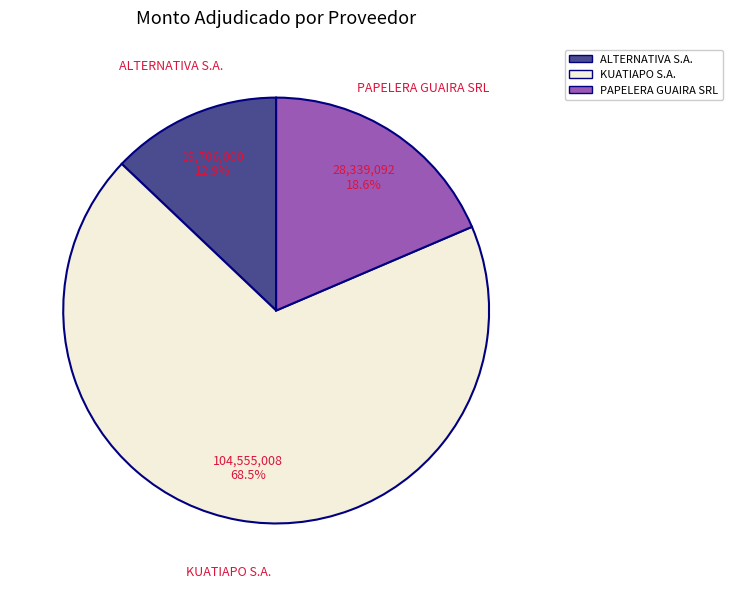

Does PAPELERA GUAIRA SRL represent more than half of the total?

No